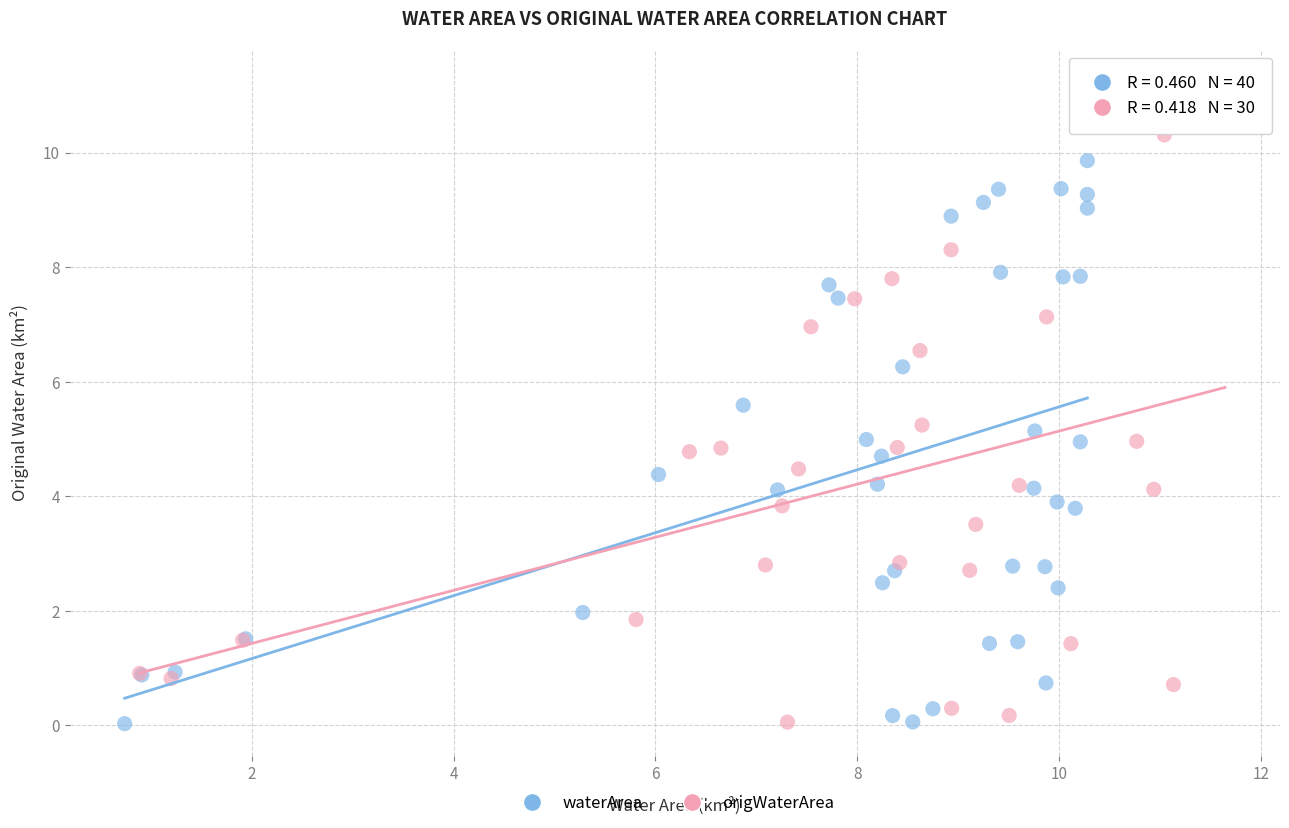

Which series has the largest Y range (max minus min)?

origWaterArea